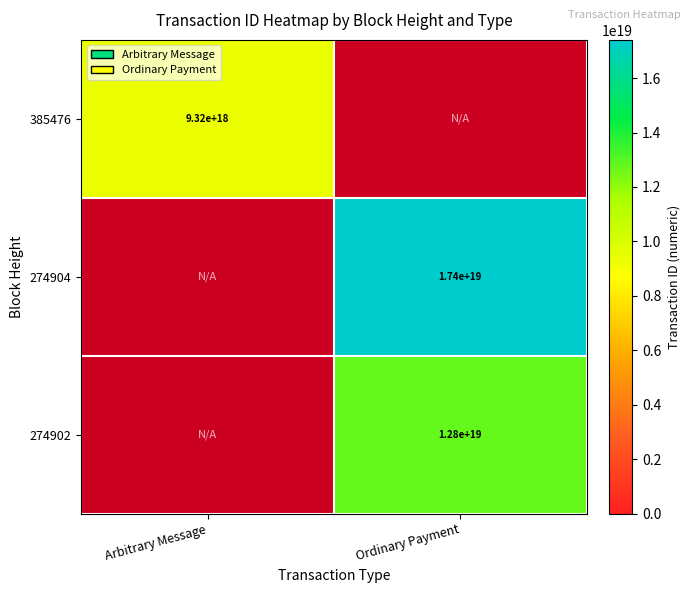

Between Ordinary Payment and Arbitrary Message, which is larger?

Arbitrary Message